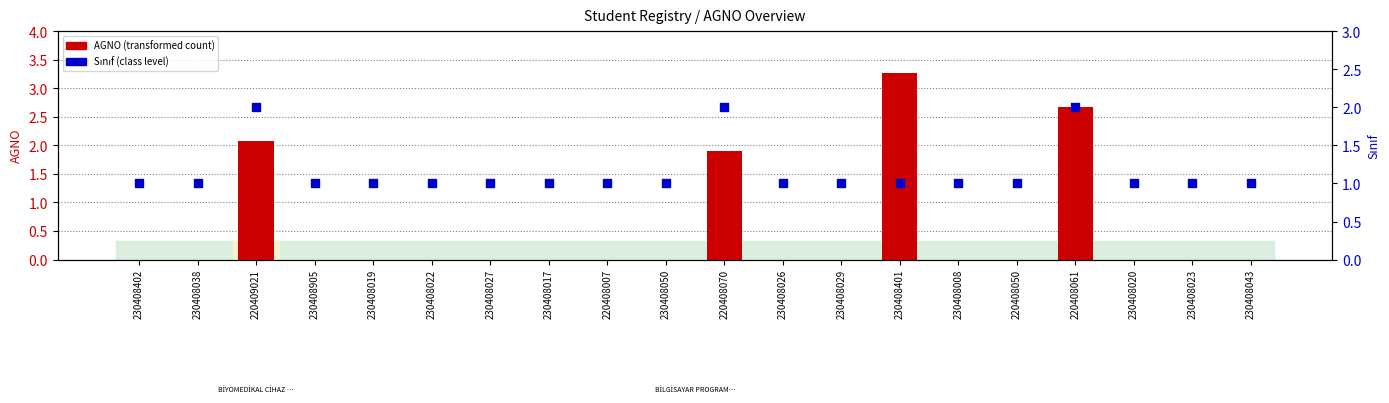

Which series has the largest total across all categories?

Sınıf (class level)